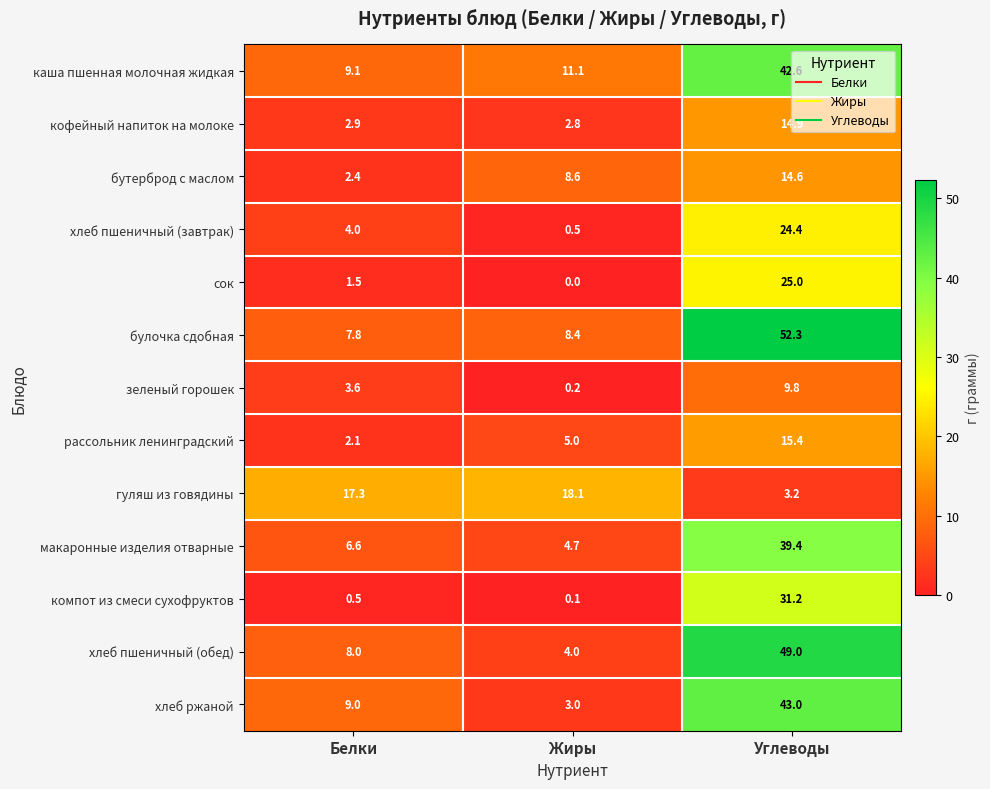

Where is бутерброд с маслом nearest to the value 8?

Жиры